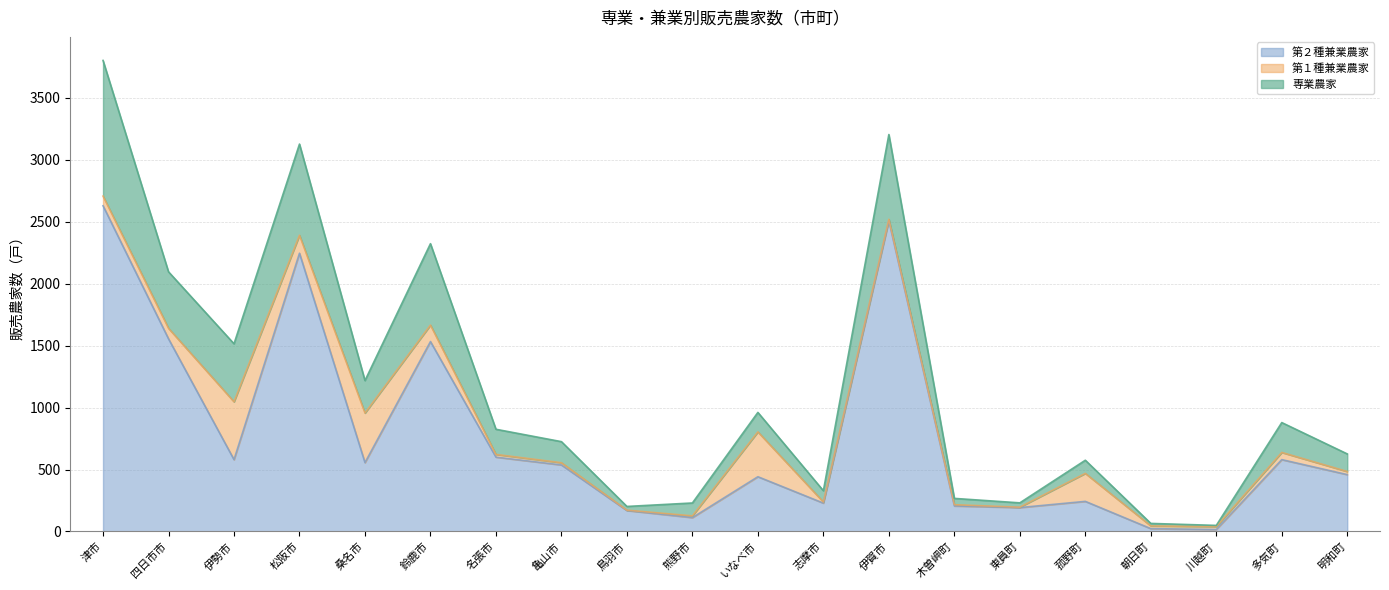

Which category has the highest value across all series?

津市